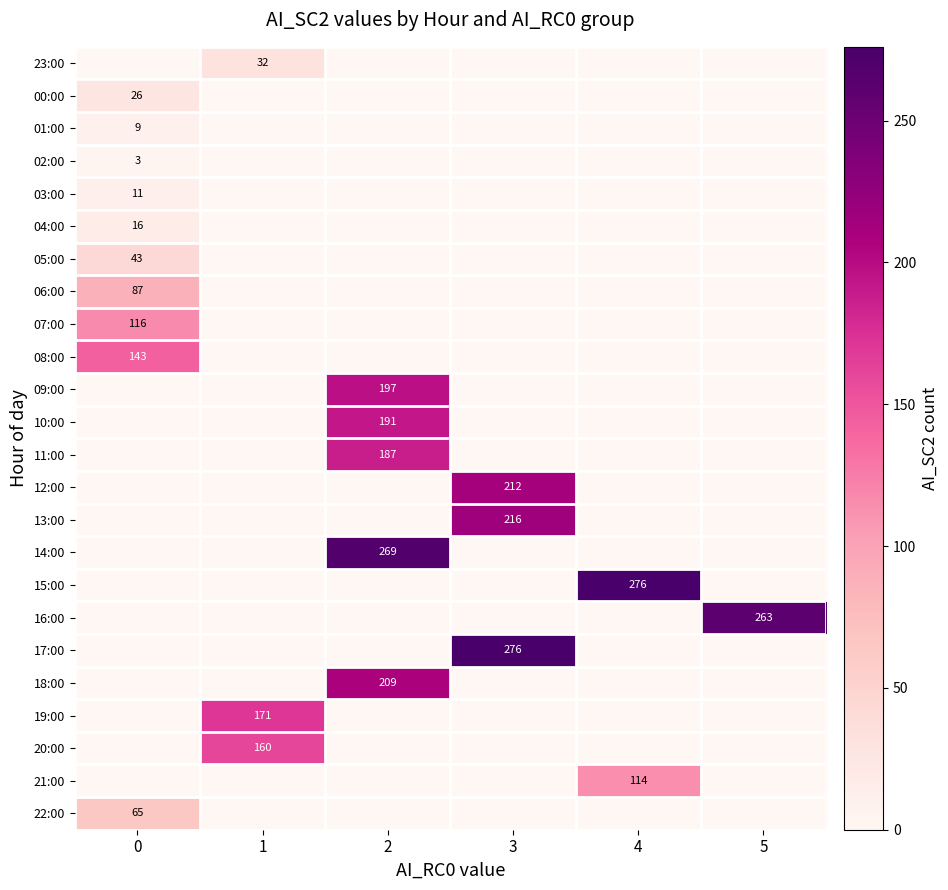

List the labels in order of 08:00 value, largest first.

0, 1, 2, 3, 4, 5